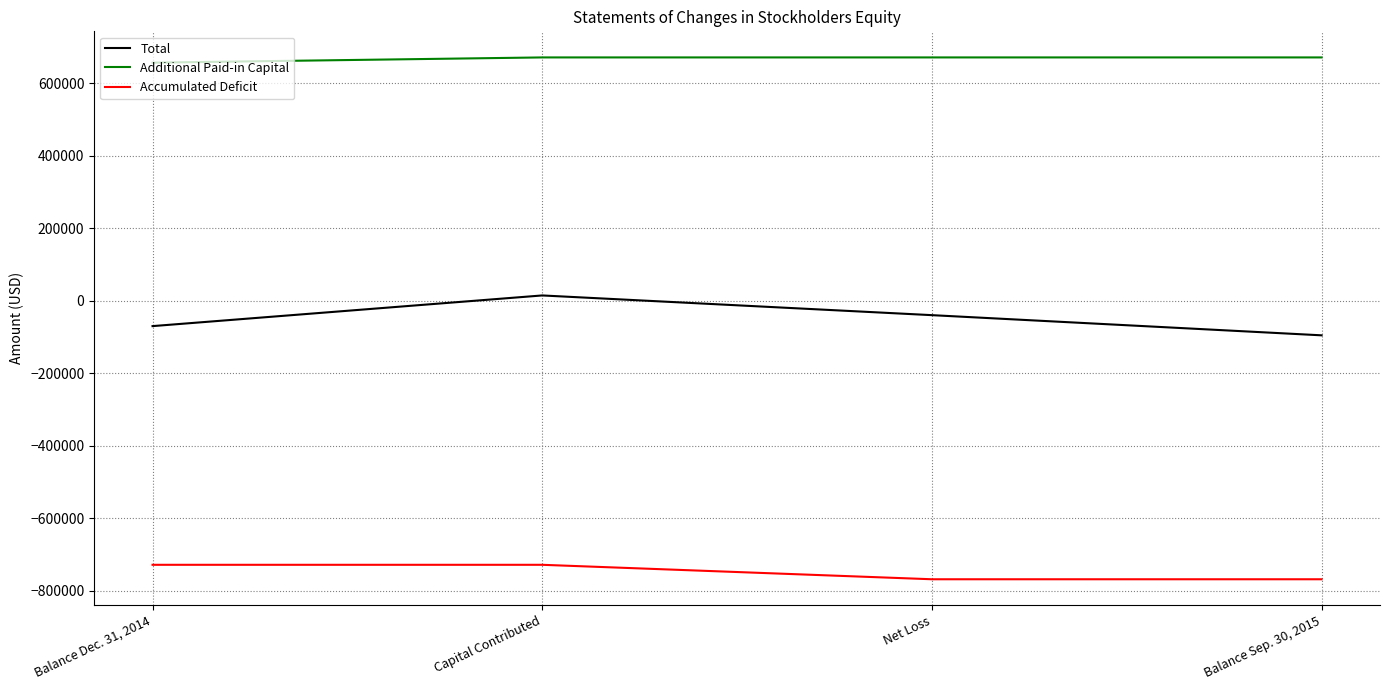

The Total series shows -70150 at Balance Dec. 31, 2014. True or false?

True